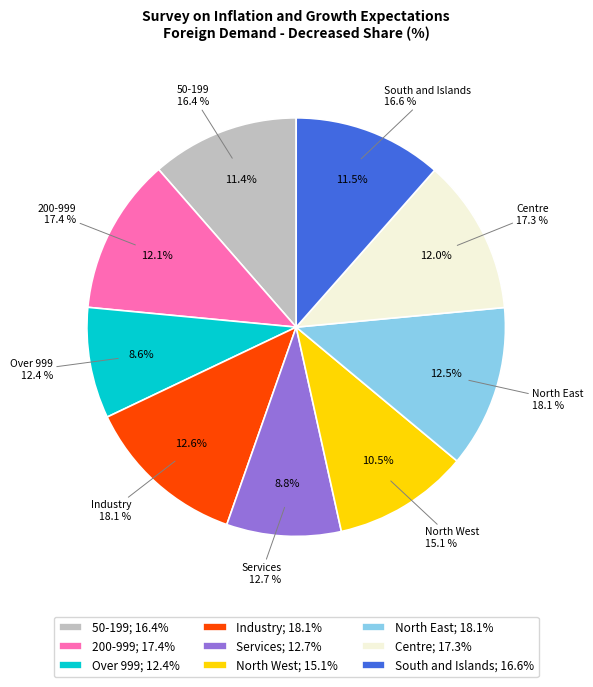

Rank the categories by value from highest to lowest.

Industry, North East, 200-999, Centre, South and Islands, 50-199, North West, Services, Over 999